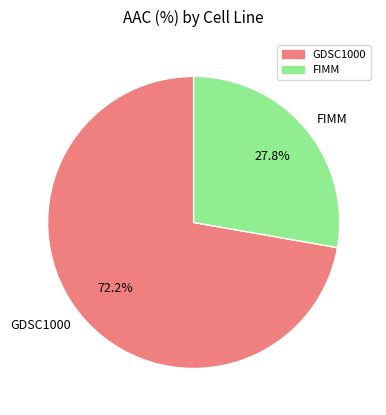

How many slices are in this pie chart?

2